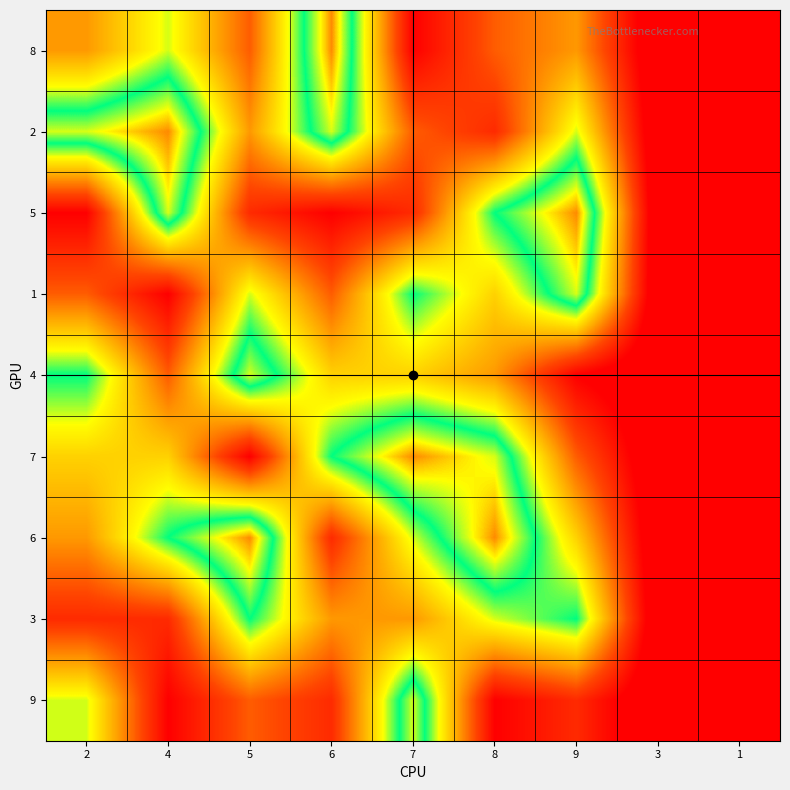

How many data points does each series have?

9